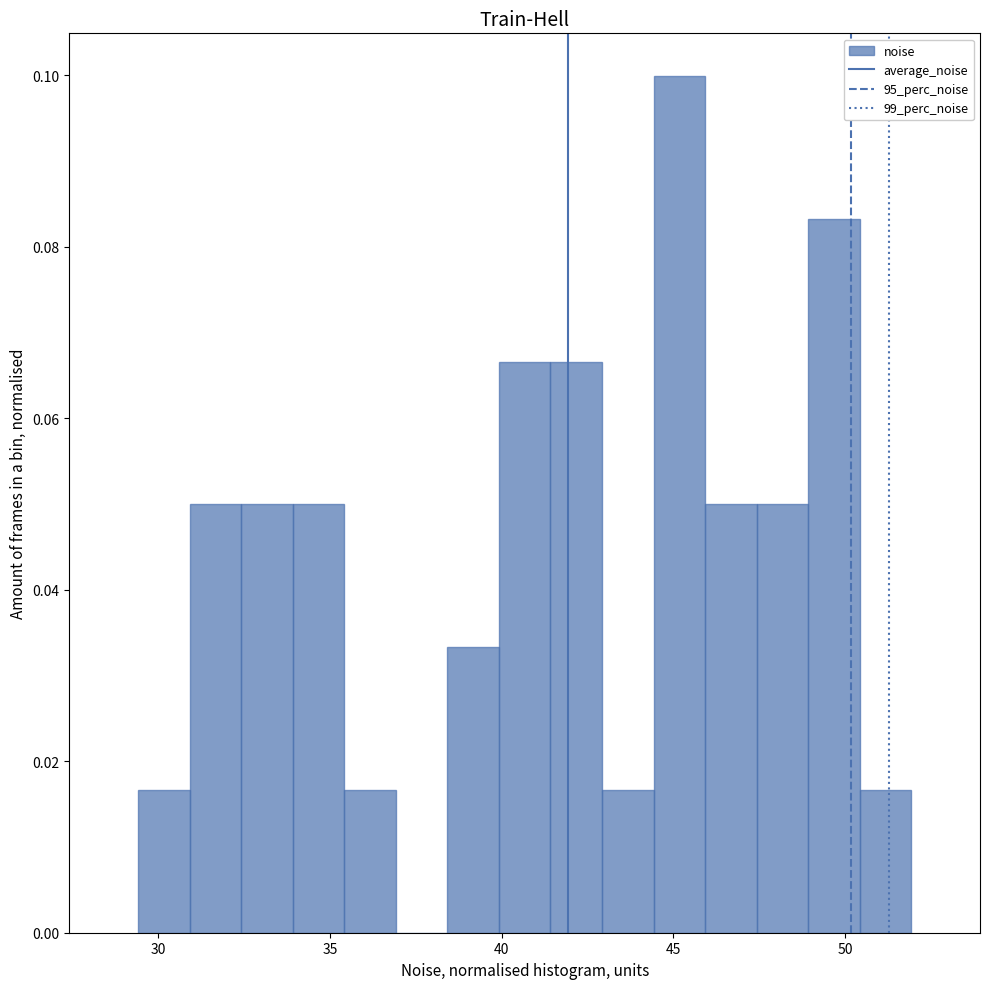

Around what value on the x-axis is the tallest bar? Give the approximate position of its centre, as read against the axis.

45.0